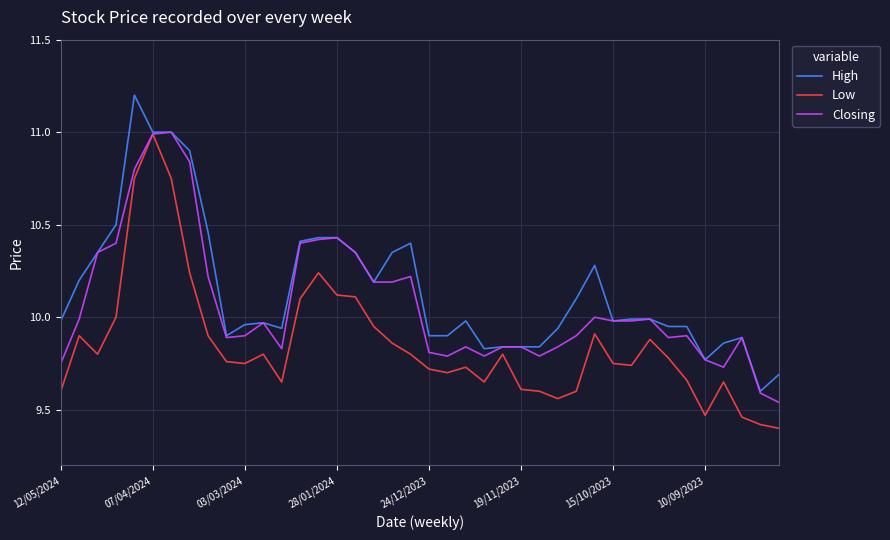

Rank the series by their average value, from lowest to highest.

Low, Closing, High